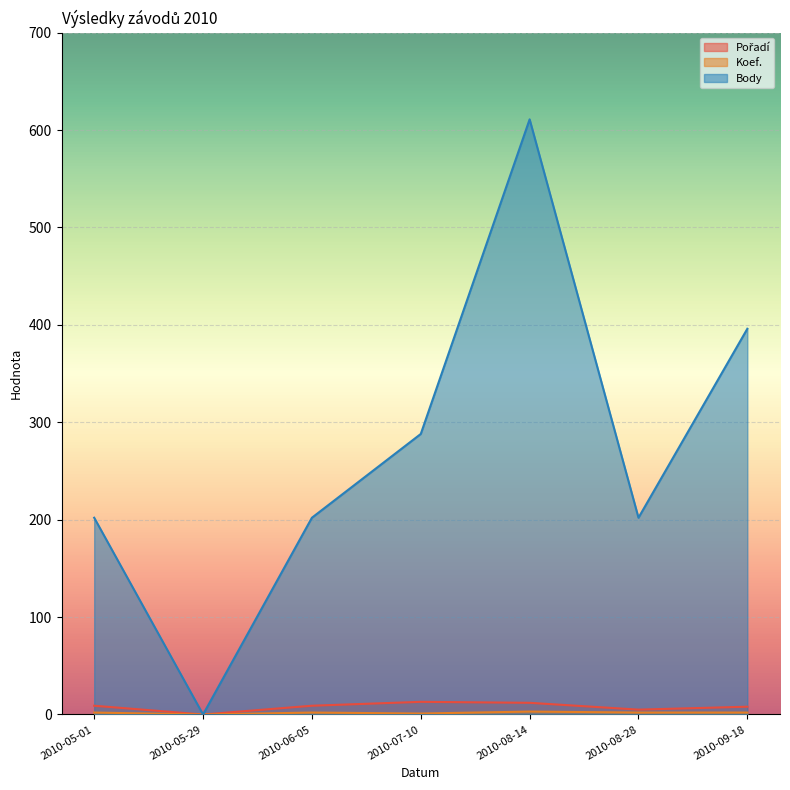

True or false: Pořadí and Body intersect in this chart.

False